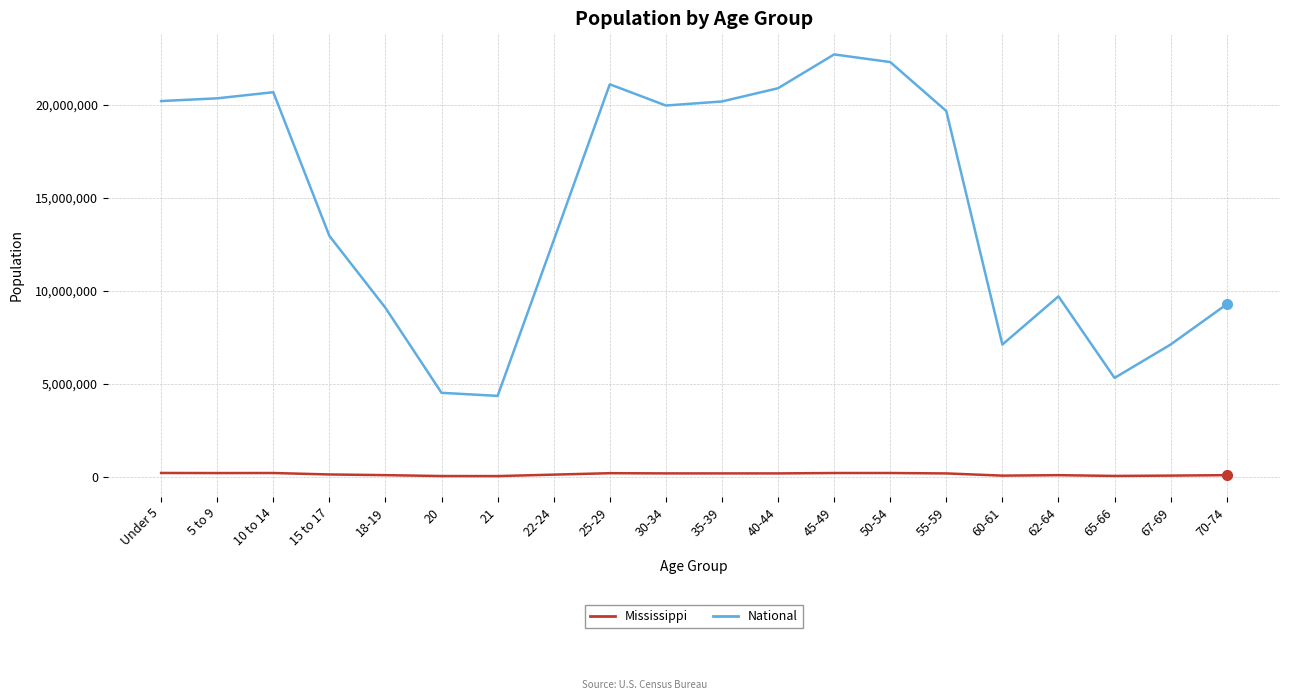

Which category has the highest value in the National series?

45-49